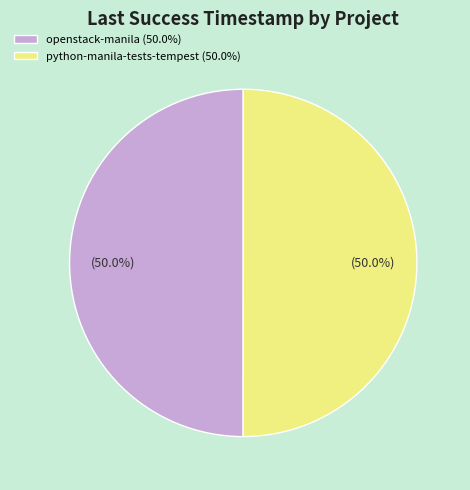

To the nearest percent, what portion does python-manila-tests-tempest represent?

50%